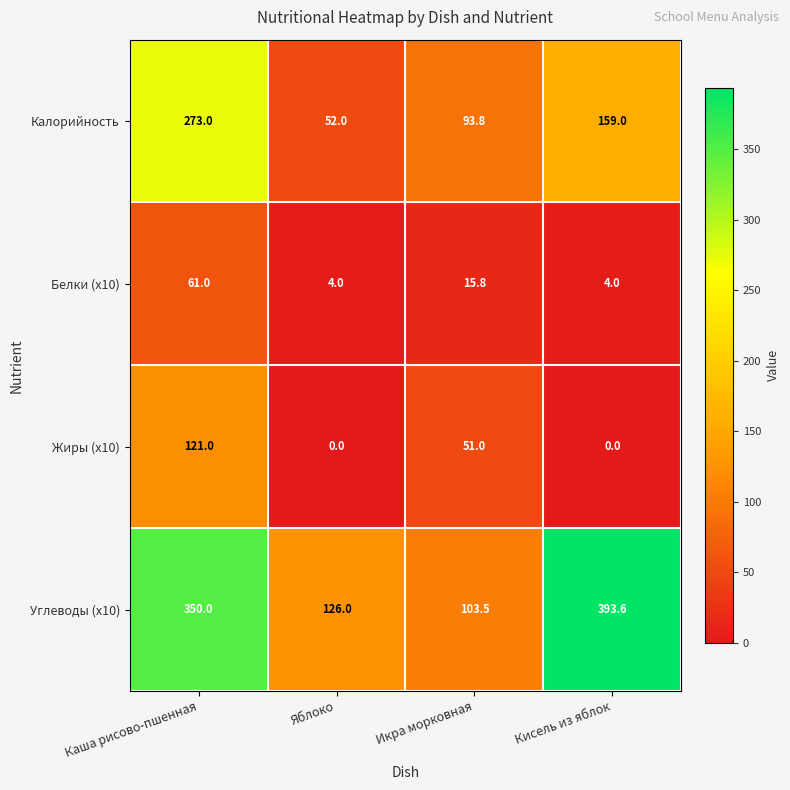

Reading left to right, extract all data points from this chart.

Калорийность: Каша рисово-пшенная=273.0	Яблоко=52.0	Икра морковная=93.8	Кисель из яблок=159.0
Белки (x10): Каша рисово-пшенная=61.0	Яблоко=4.0	Икра морковная=15.8	Кисель из яблок=4.0
Жиры (x10): Каша рисово-пшенная=121.0	Яблоко=0.0	Икра морковная=51.0	Кисель из яблок=0.0
Углеводы (x10): Каша рисово-пшенная=350.0	Яблоко=126.0	Икра морковная=103.5	Кисель из яблок=393.6